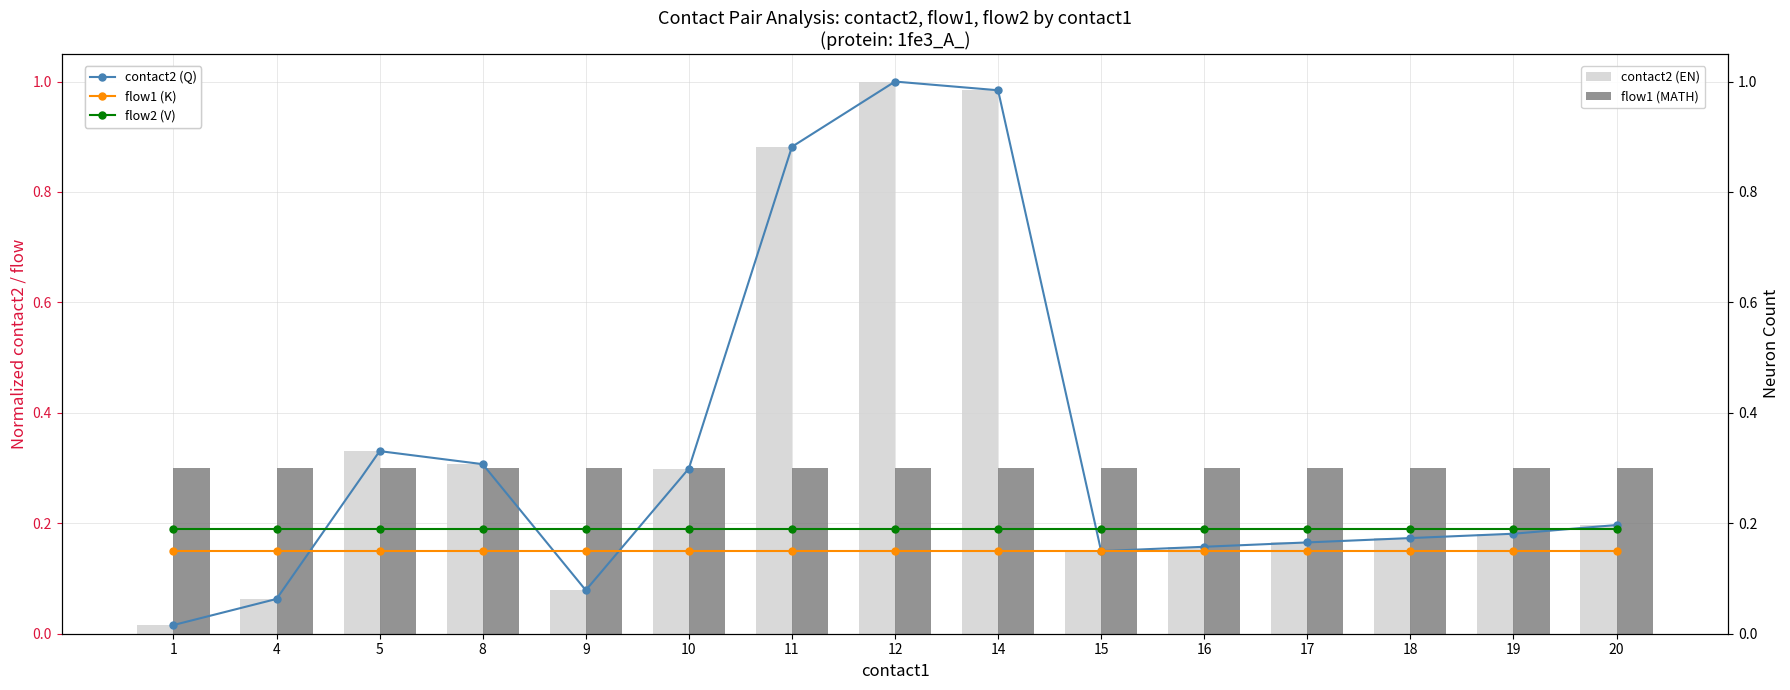

What is the value of the flow2 (V) bar at the 7th from the left?

0.2